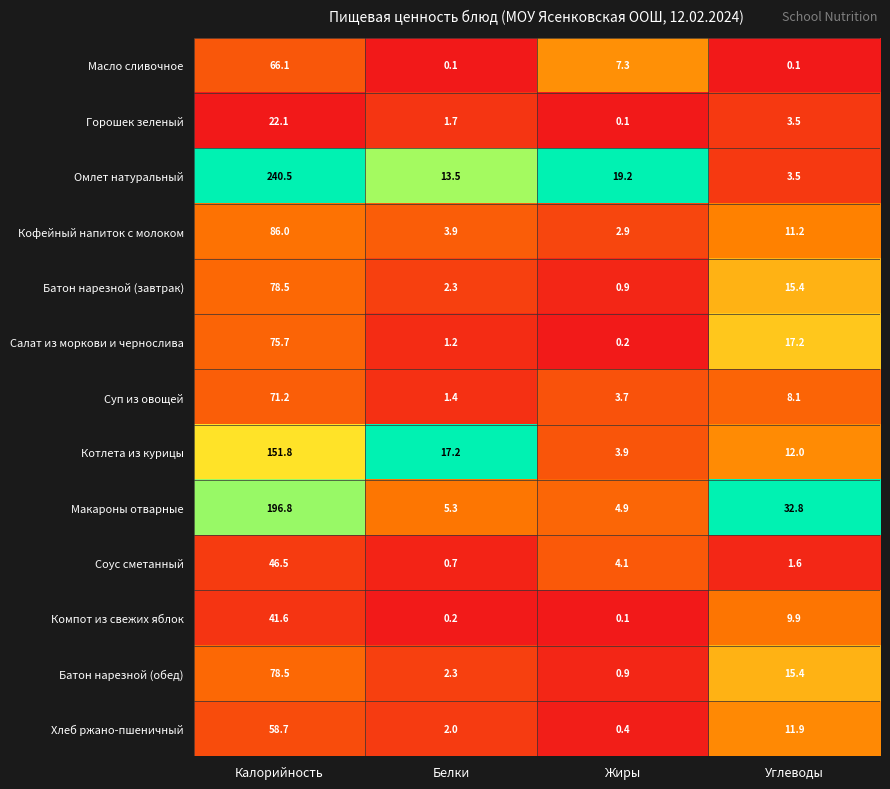

At which label is Омлет натуральный closest to 122?

Жиры